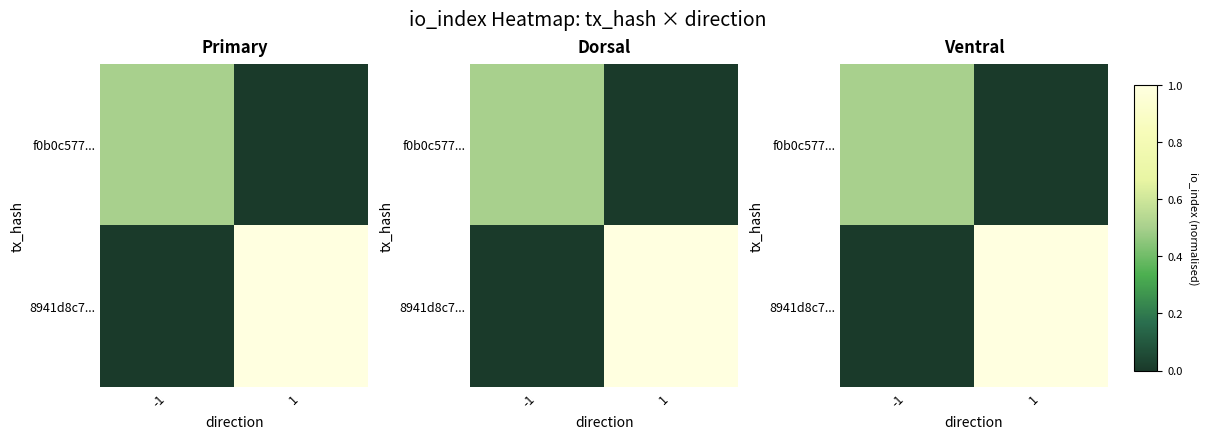

What is the highest value of the f0b0c577... series?

0.5